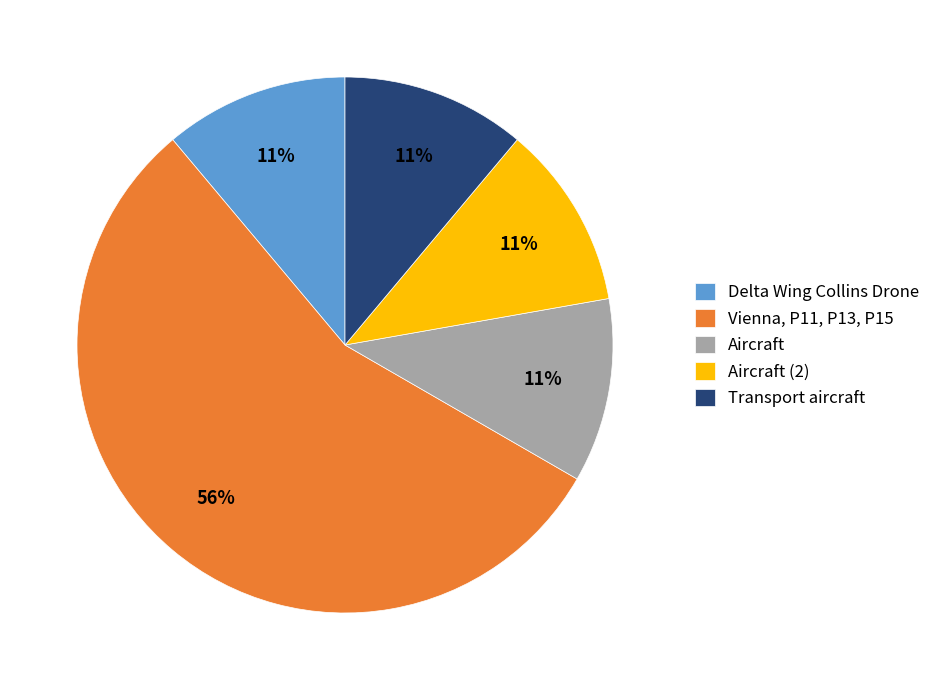

Does Aircraft represent more than half of the total?

No